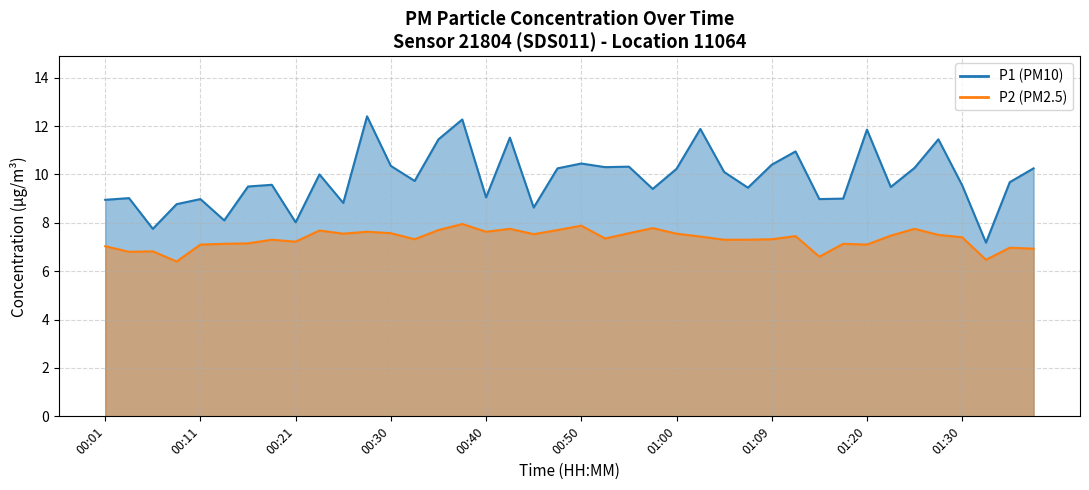

What is the label of the 31st point from the right?

00:23